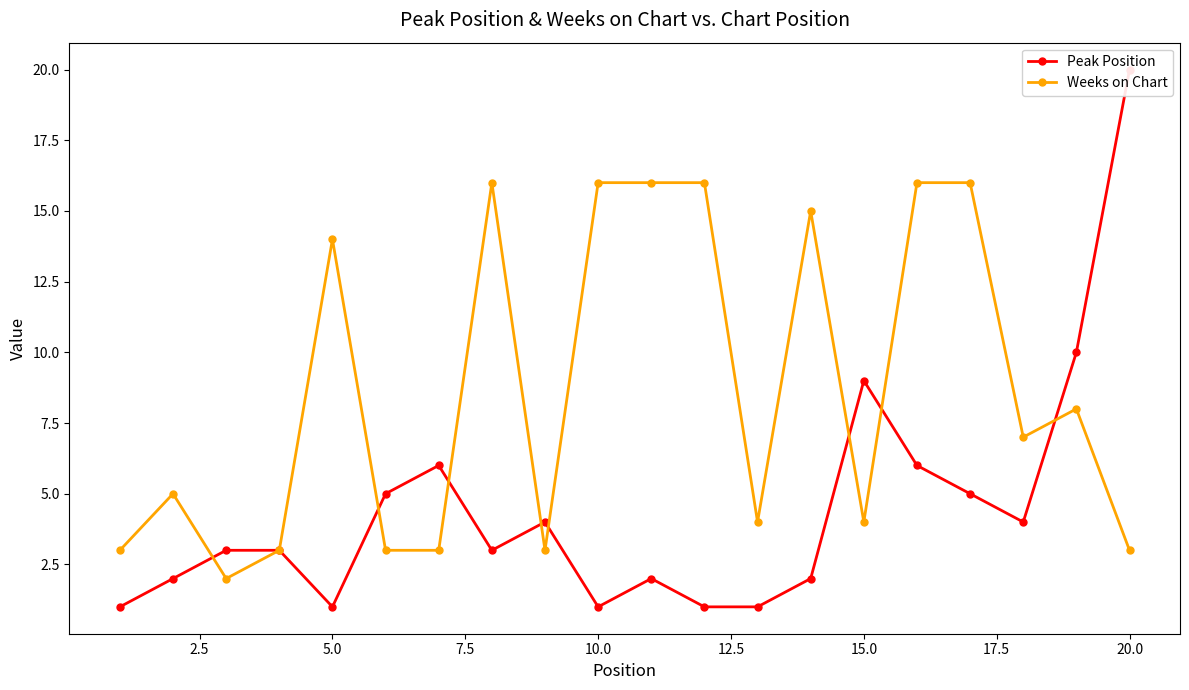

What is the maximum value for Weeks on Chart?

16